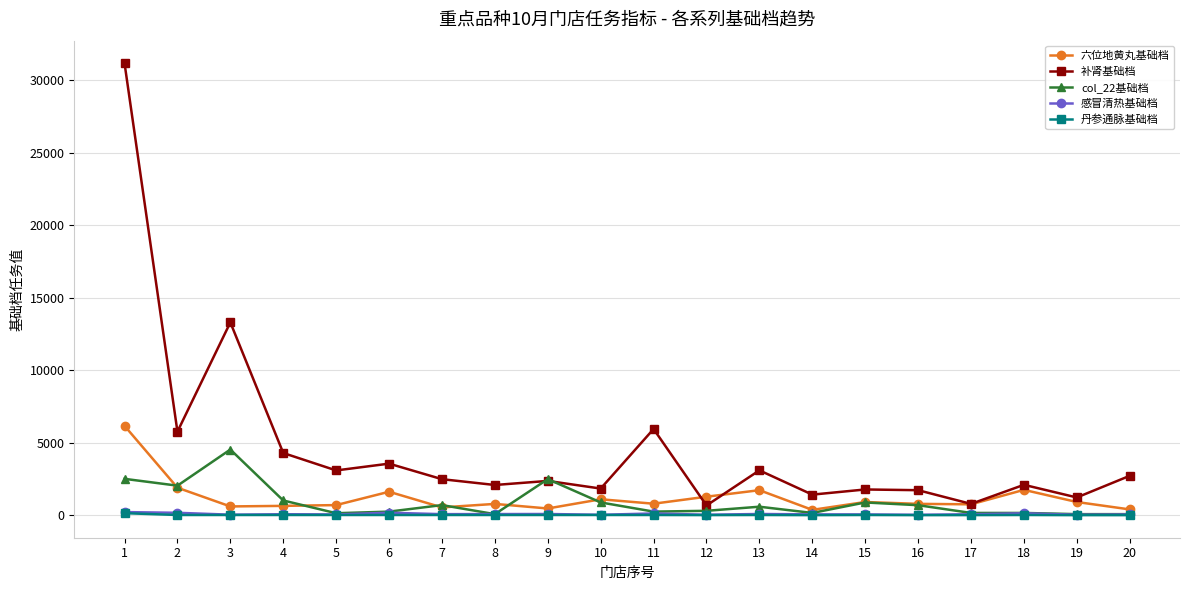

What is the sum of the 补肾基础档 values at 20 and 14?

4161.0